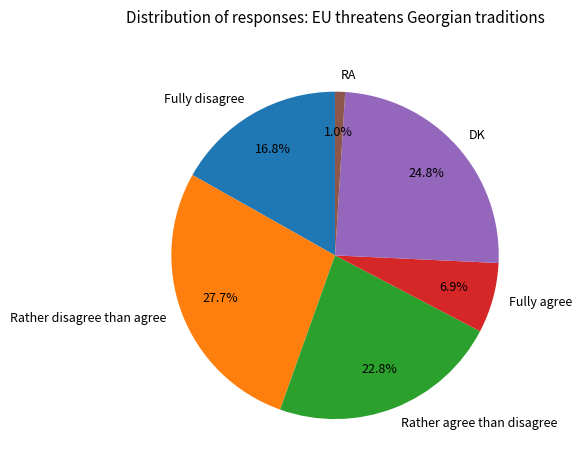

Which has a higher value, Rather agree than disagree or Rather disagree than agree?

Rather disagree than agree